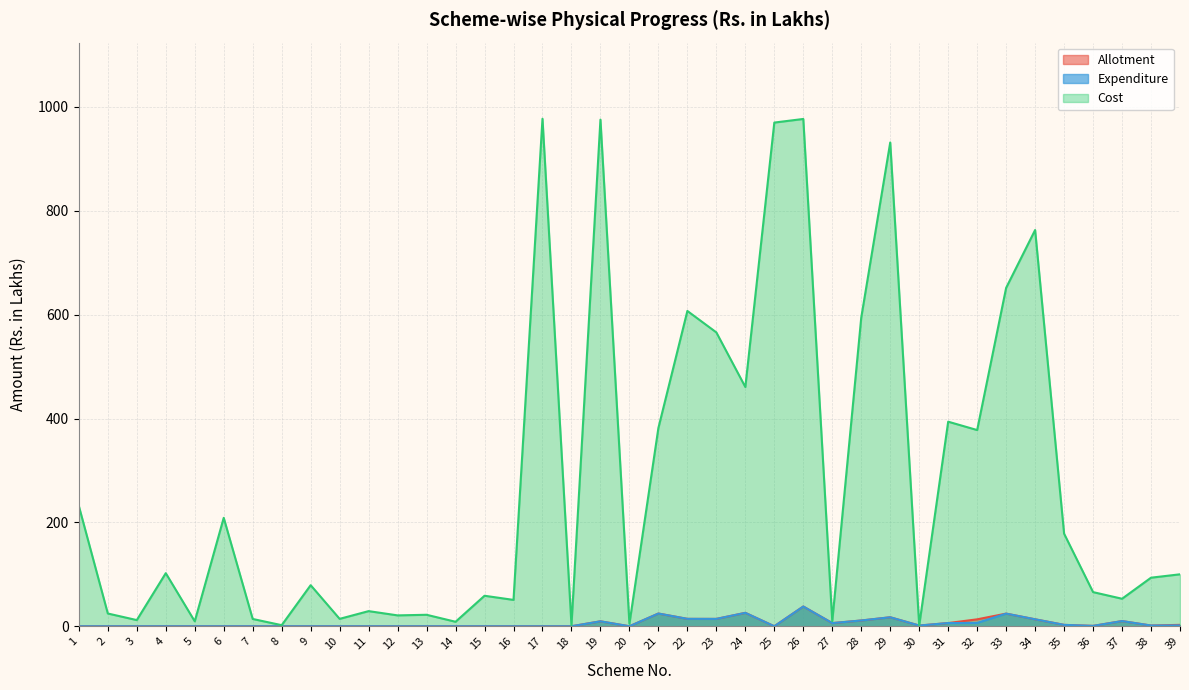

Which category has the lowest value across all series?

1